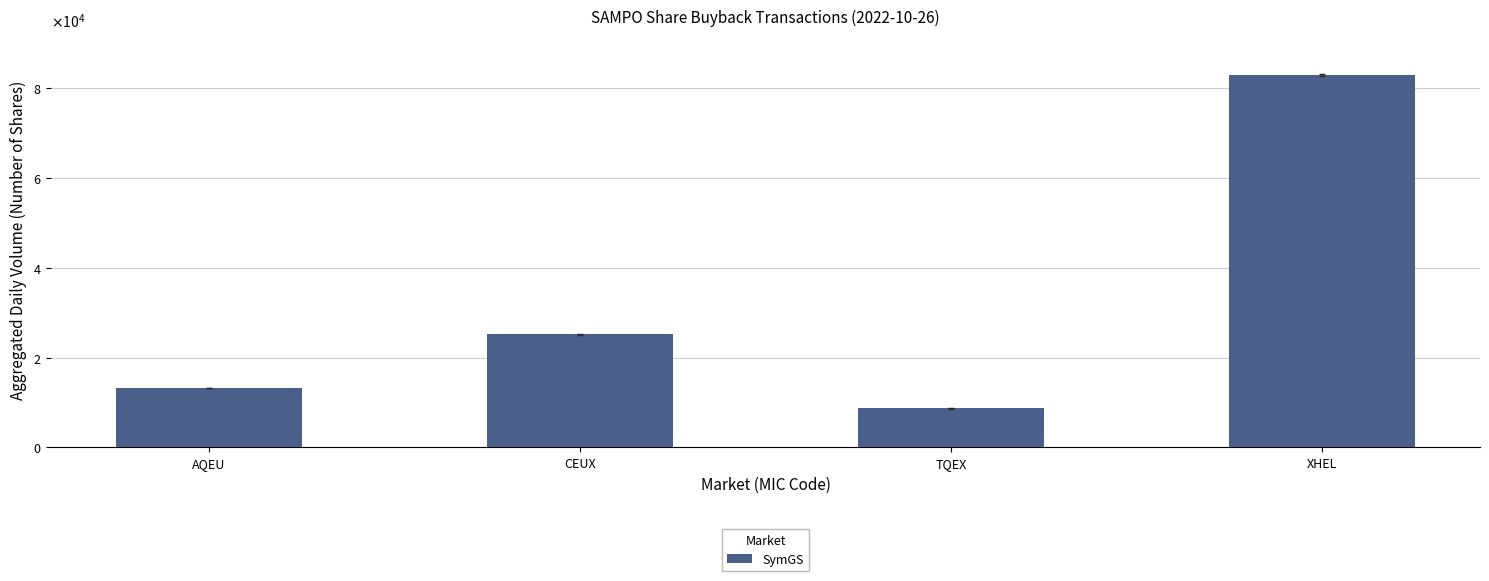

Where is the data nearest to the value 45799?

CEUX